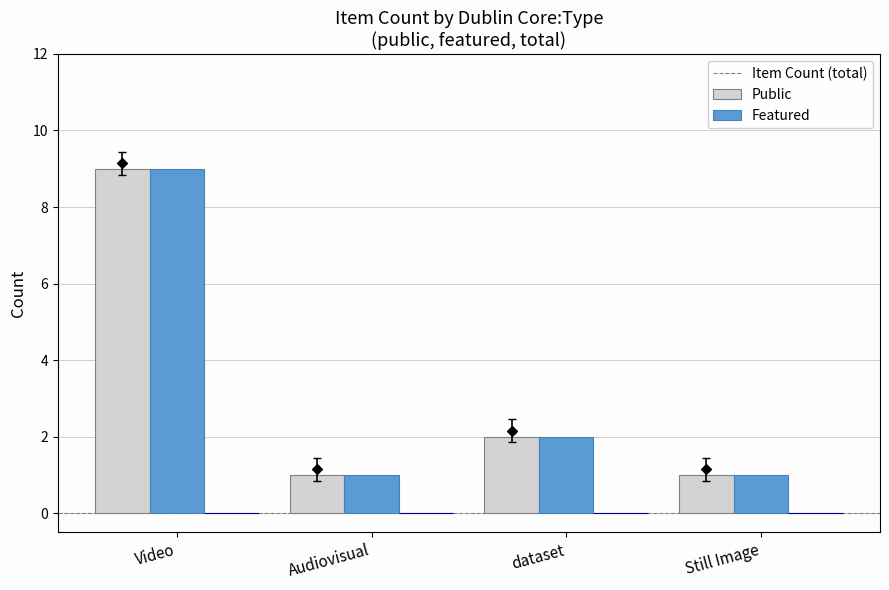

What is the total value across all series at Video?

18